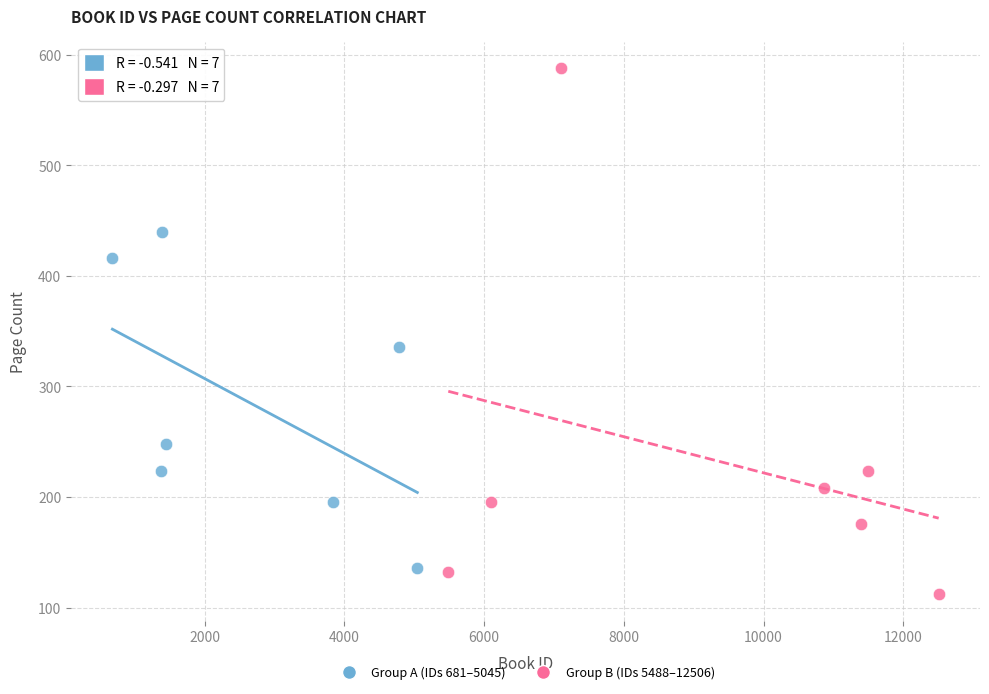

Which series contains the highest Y value?

Group B (IDs 5488–12506)